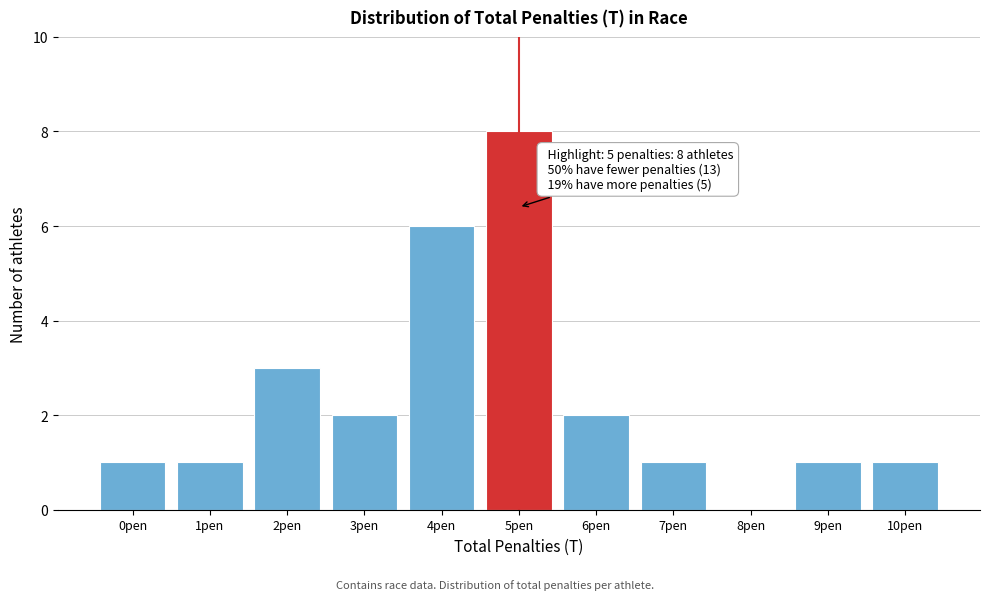

Reading right to left, extract all data points from this chart.

10pen=1	9pen=1	8pen=0	7pen=1	6pen=2	5pen=8	4pen=6	3pen=2	2pen=3	1pen=1	0pen=1